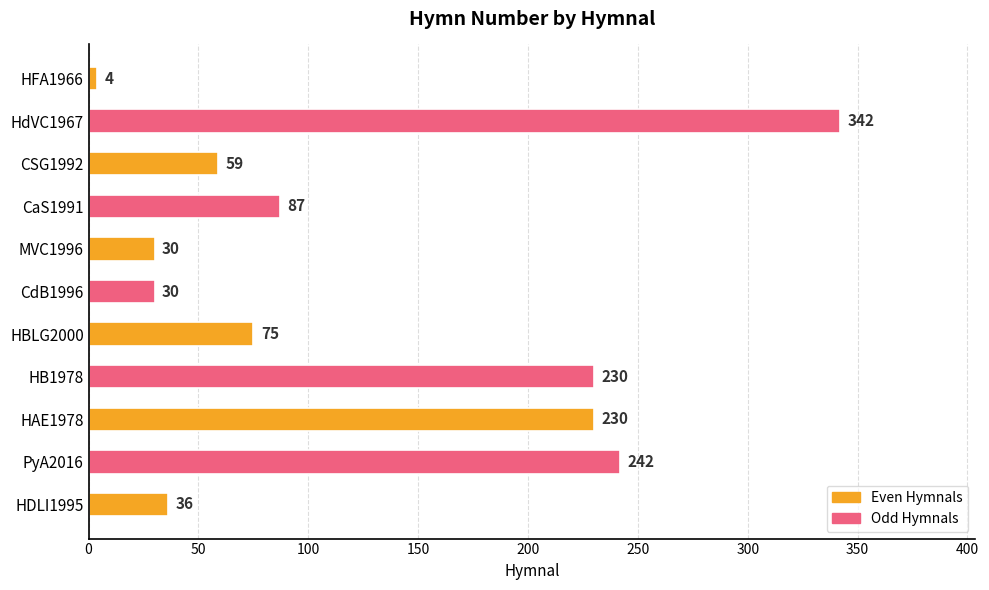

The value at HAE1978 is 230. True or false?

True